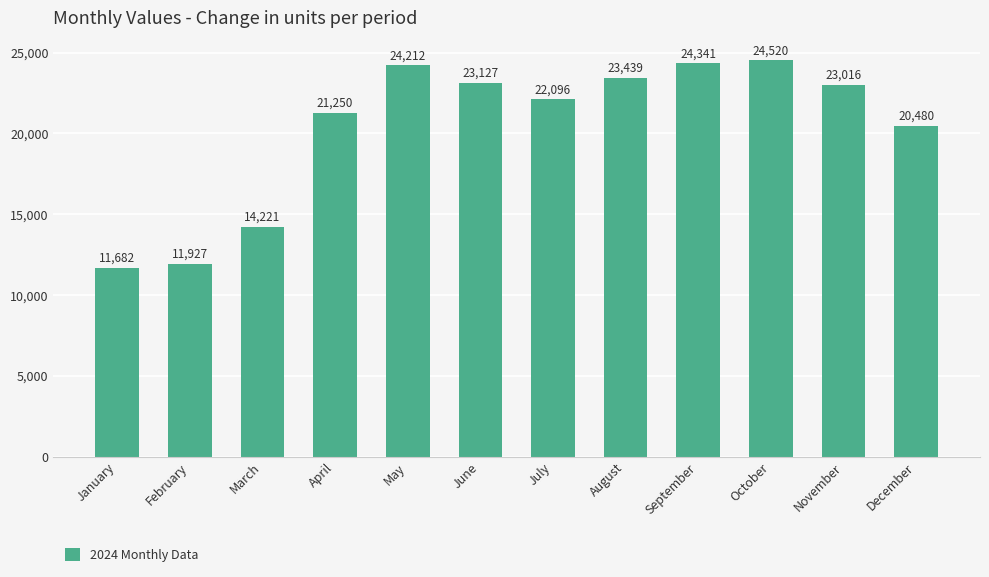

Between May and October, which is larger?

October